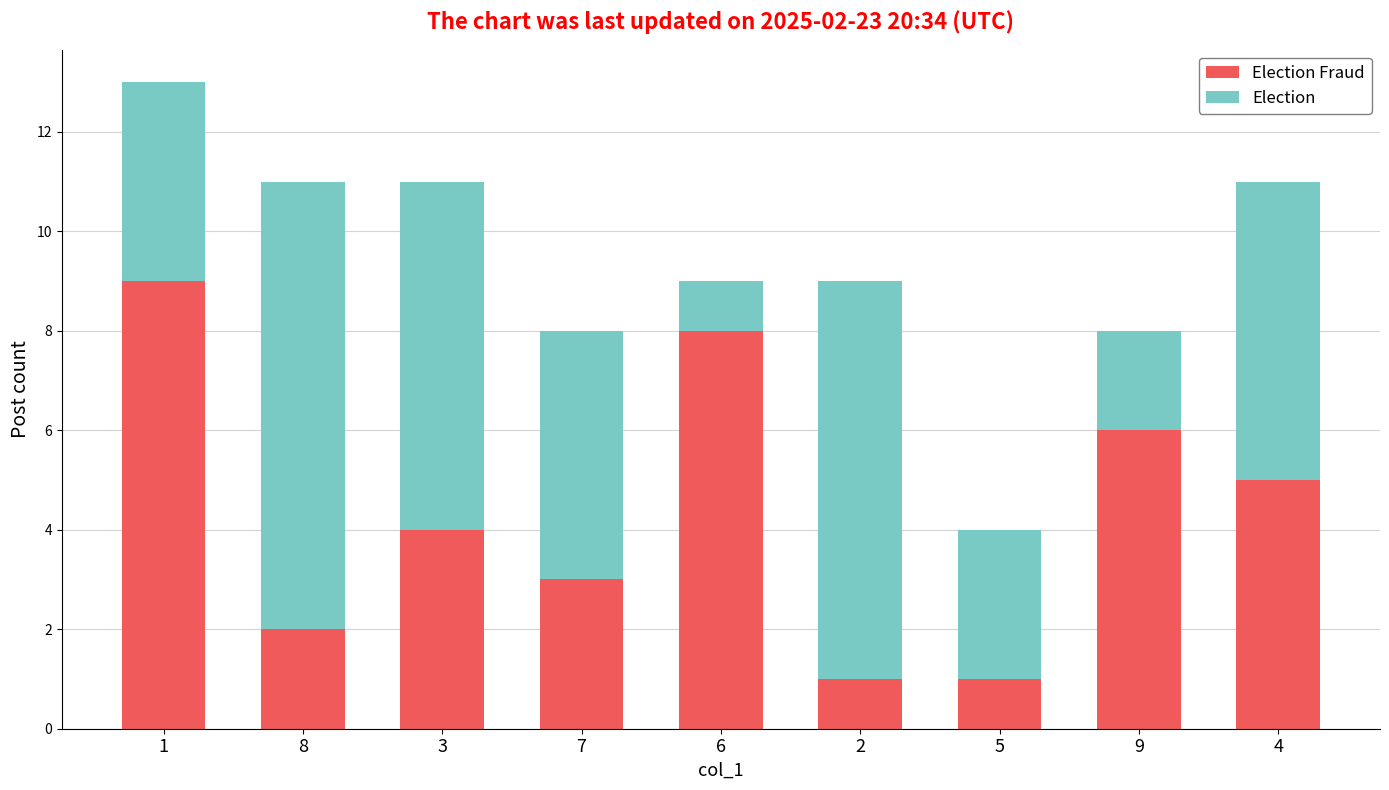

What are all the series names shown in the legend?

Election Fraud, Election